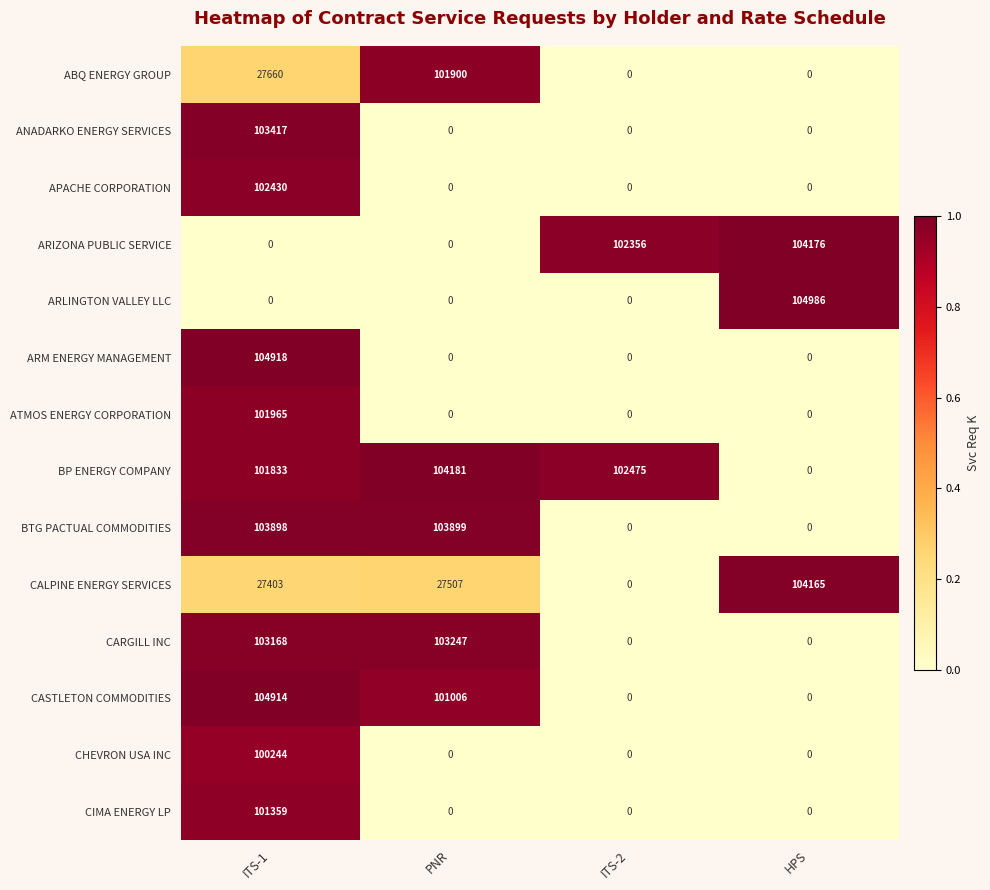

What is the spread (max minus min) of values at PNR?

104181